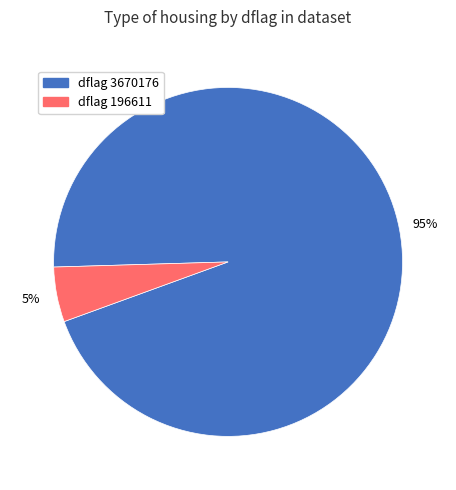

Which has a higher value, dflag 196611 or dflag 3670176?

dflag 3670176